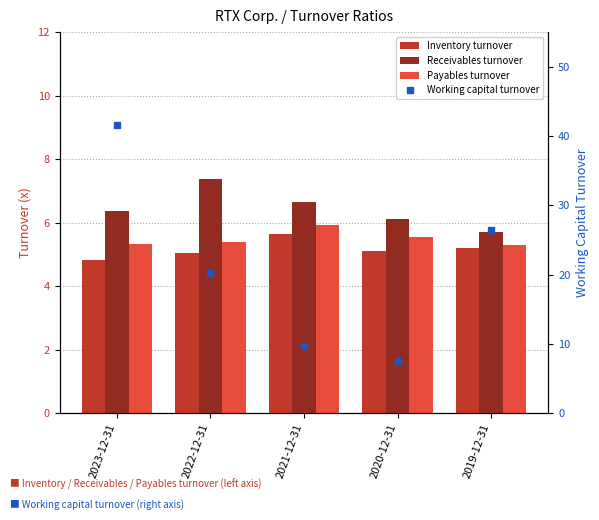

Is it true that Receivables turnover equals 7.4 at 2022-12-31?

True